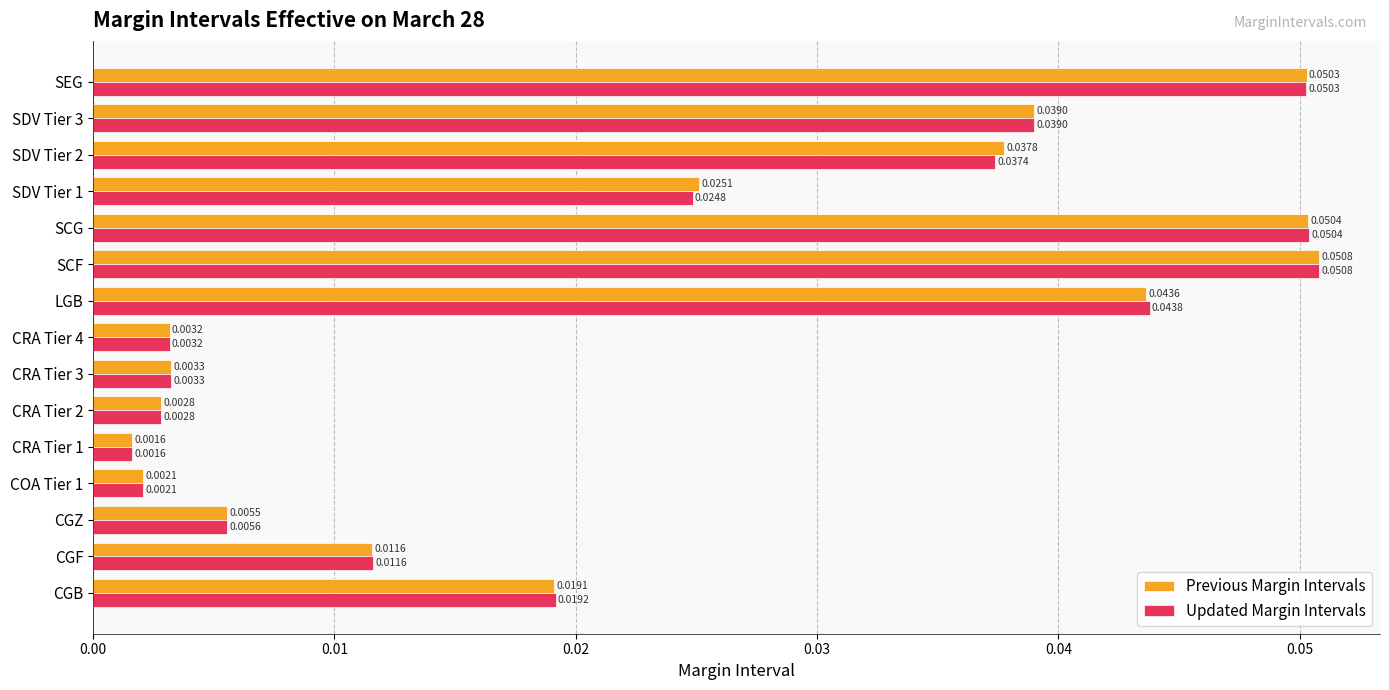

Rank the categories by Updated Margin Intervals value from lowest to highest.

CRA Tier 1, COA Tier 1, CRA Tier 2, CRA Tier 4, CRA Tier 3, CGZ, CGF, CGB, SDV Tier 1, SDV Tier 2, SDV Tier 3, LGB, SEG, SCG, SCF